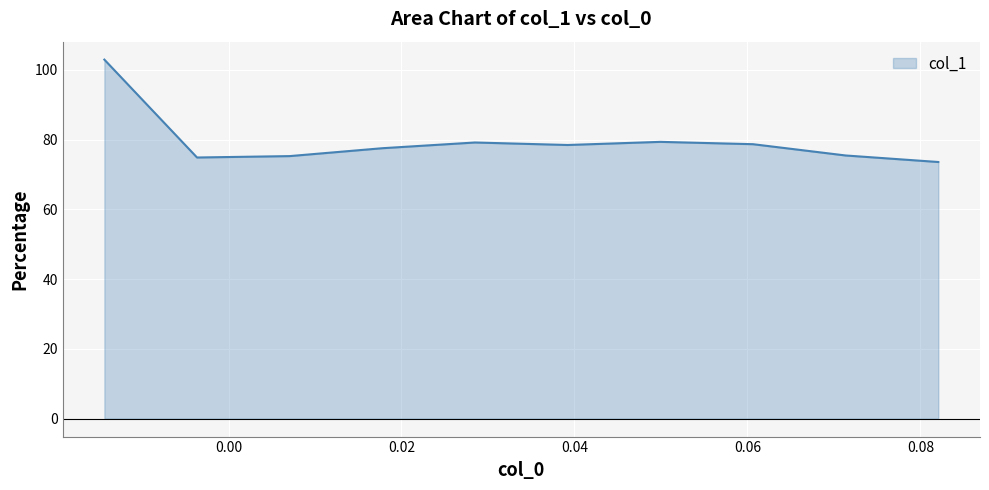

What is the smallest value displayed?

73.6